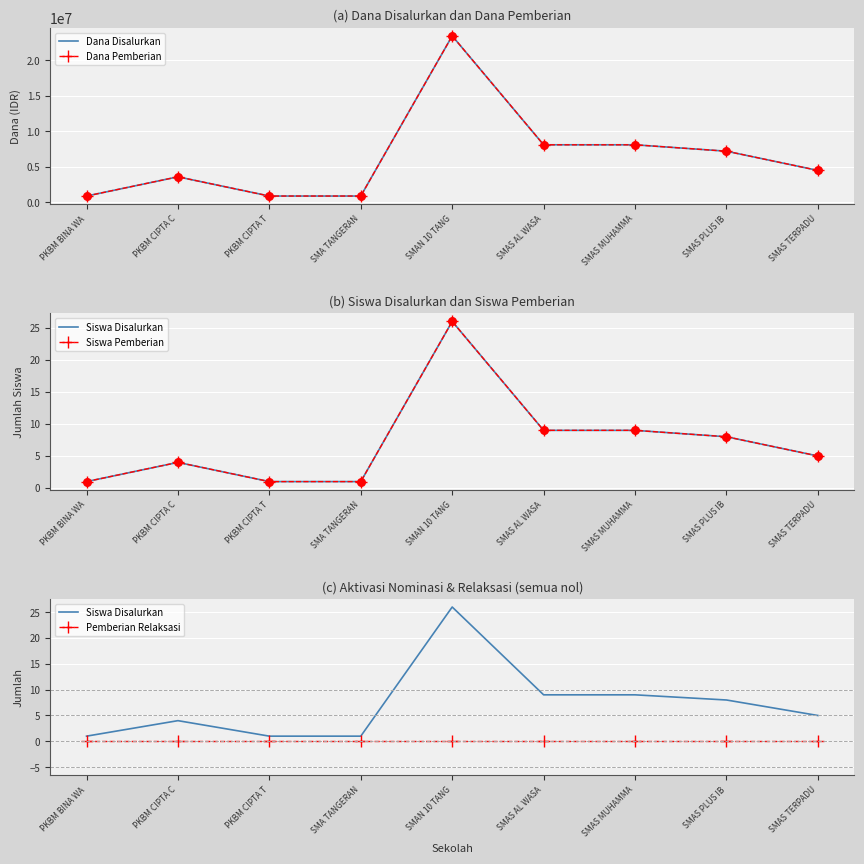

Which series contains the lowest Y value?

Pemberian Relaksasi